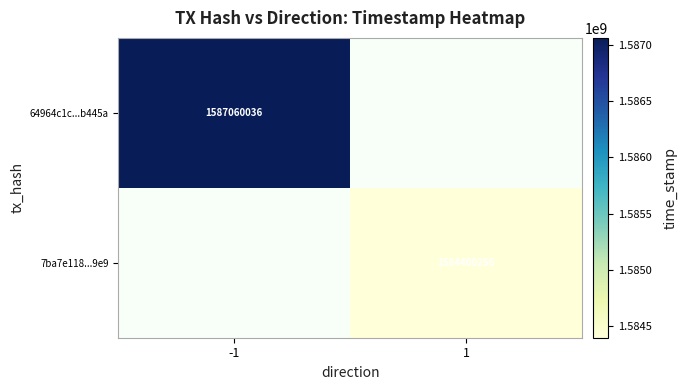

Is it true that 7ba7e118...9e9 equals 1584400256 at 1?

True